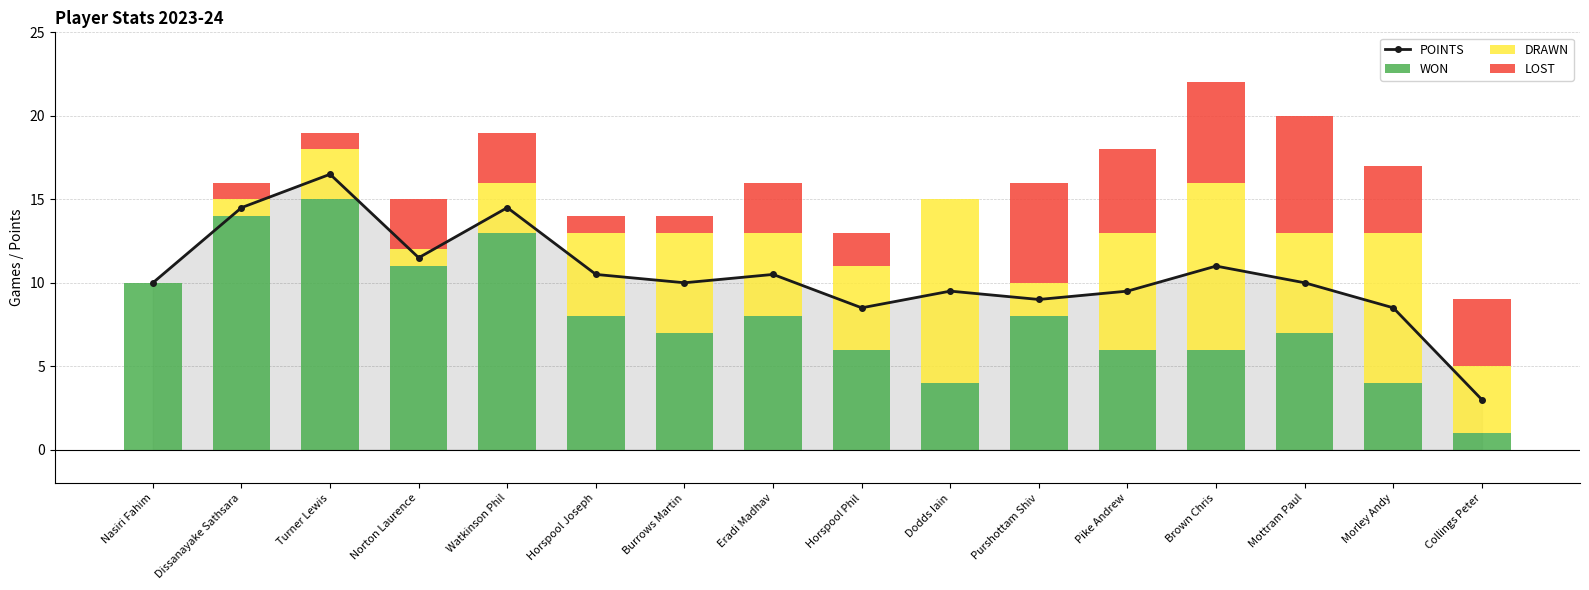

True or false: POINTS has a value of 8.5 at Horspool Phil.

True